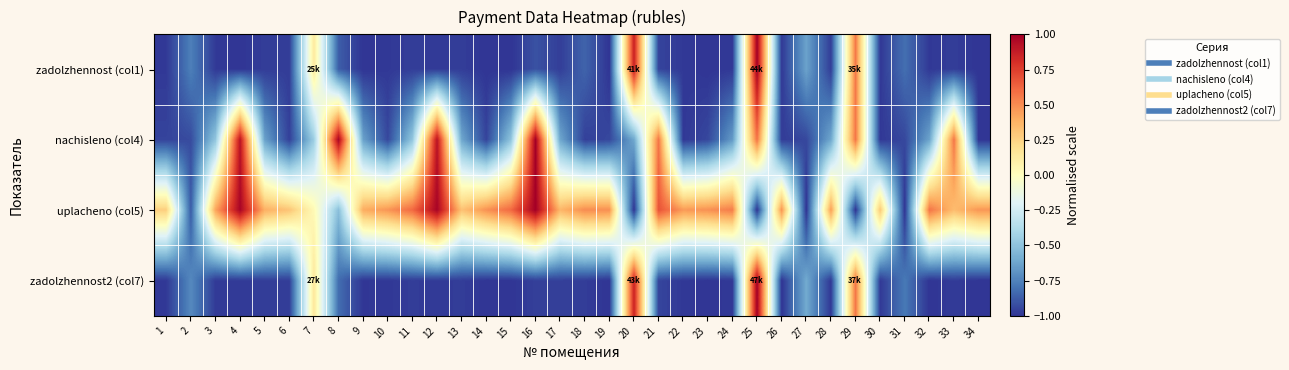

Reading left to right, list all the values displayed in this chart.

zadolzhennost (col1): 1=-1.0	2=-0.8	3=-1.0	4=-1.0	5=-1.0	6=-1.0	7=0.1	8=-0.9	9=-1.0	10=-1.0	11=-1.0	12=-1.0	13=-1.0	14=-1.0	15=-1.0	16=-0.9	17=-1.0	18=-0.9	19=-1.0	20=0.9	21=-1.0	22=-1.0	23=-1.0	24=-1.0	25=1.0	26=-1.0	27=-0.6	28=-1.0	29=0.6	30=-1.0	31=-0.8	32=-1.0	33=-1.0	34=-1.0
nachisleno (col4): 1=-1.0	2=-0.9	3=-0.5	4=0.9	5=-0.6	6=-1.0	7=-0.4	8=1.0	9=-0.6	10=-0.9	11=-0.5	12=0.9	13=-0.6	14=-1.0	15=-0.5	16=1.0	17=-0.6	18=-1.0	19=-0.9	20=-0.6	21=0.6	22=-1.0	23=-0.9	24=-0.7	25=0.6	26=-1.0	27=-0.9	28=-0.6	29=0.6	30=-1.0	31=-0.9	32=-0.6	33=0.6	34=-1.0
uplacheno (col5): 1=0.3	2=-0.9	3=0.4	4=1.0	5=0.4	6=0.3	7=0.0	8=-0.5	9=0.4	10=0.5	11=0.6	12=1.0	13=0.3	14=0.5	15=0.6	16=1.0	17=0.4	18=0.5	19=0.5	20=-1.0	21=0.7	22=0.5	23=0.5	24=0.5	25=-1.0	26=0.5	27=-1.0	28=0.4	29=-1.0	30=0.3	31=-1.0	32=0.6	33=0.3	34=0.5
zadolzhennost2 (col7): 1=-1.0	2=-0.7	3=-1.0	4=-1.0	5=-1.0	6=-1.0	7=0.1	8=-0.8	9=-1.0	10=-1.0	11=-1.0	12=-1.0	13=-1.0	14=-1.0	15=-1.0	16=-1.0	17=-1.0	18=-1.0	19=-1.0	20=0.9	21=-0.9	22=-1.0	23=-1.0	24=-1.0	25=1.0	26=-1.0	27=-0.6	28=-1.0	29=0.6	30=-1.0	31=-0.8	32=-1.0	33=-1.0	34=-1.0